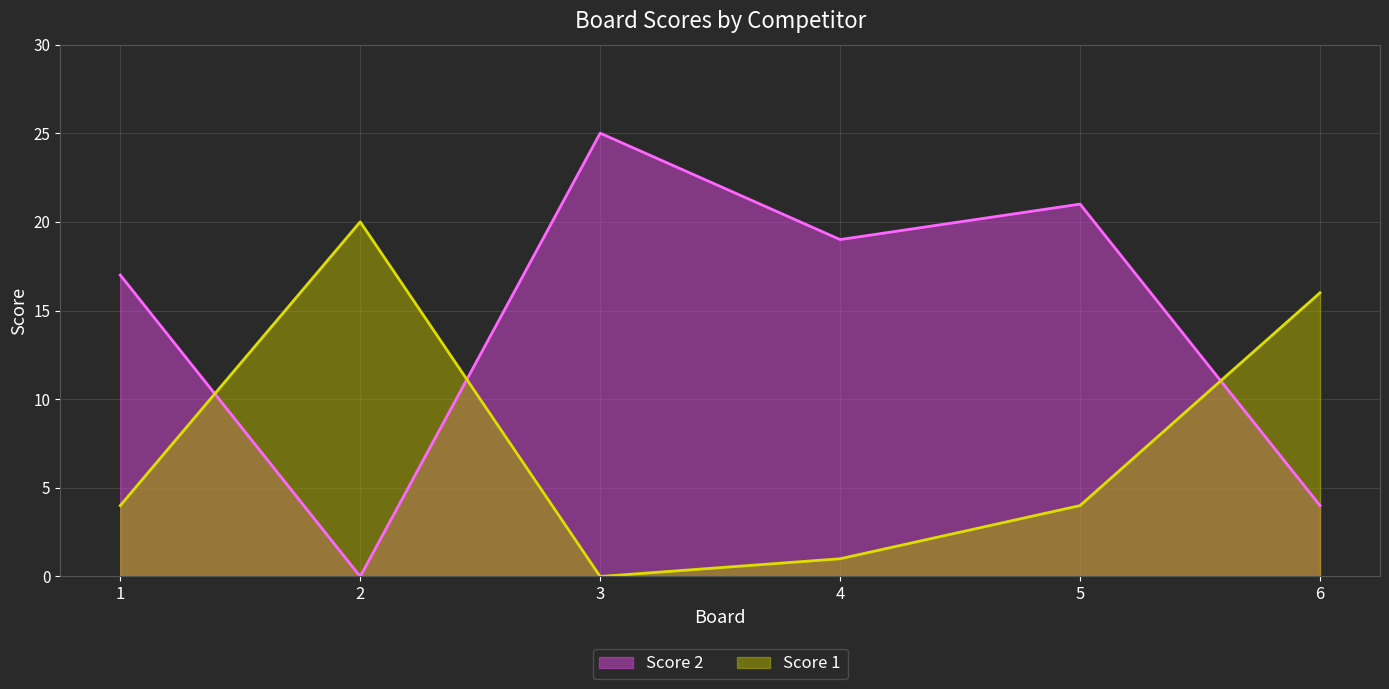

At how many categories does at least one series exceed 5?

6